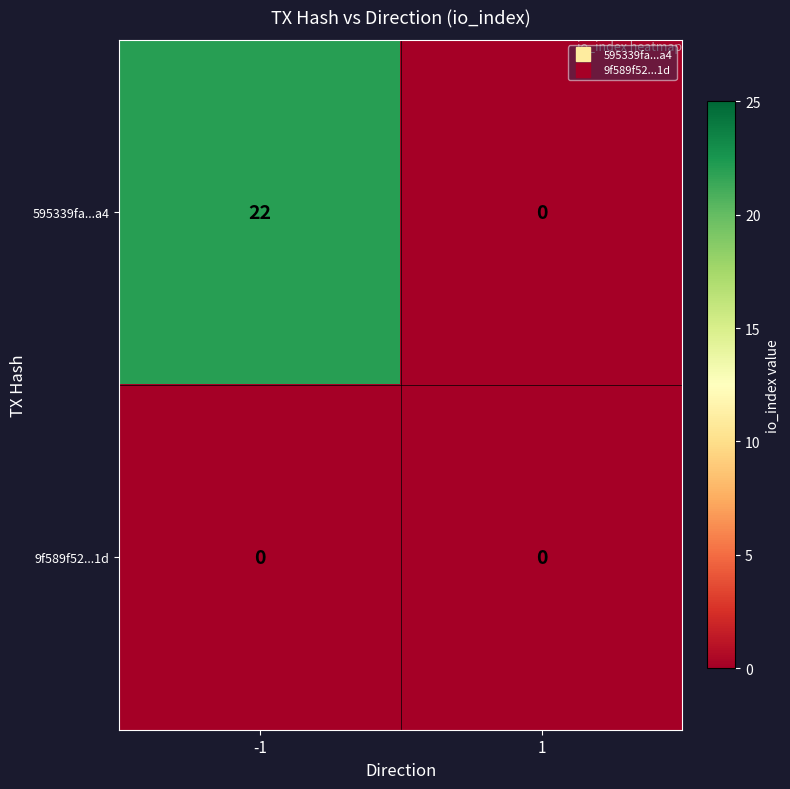

At how many categories does at least one series exceed 9?

1